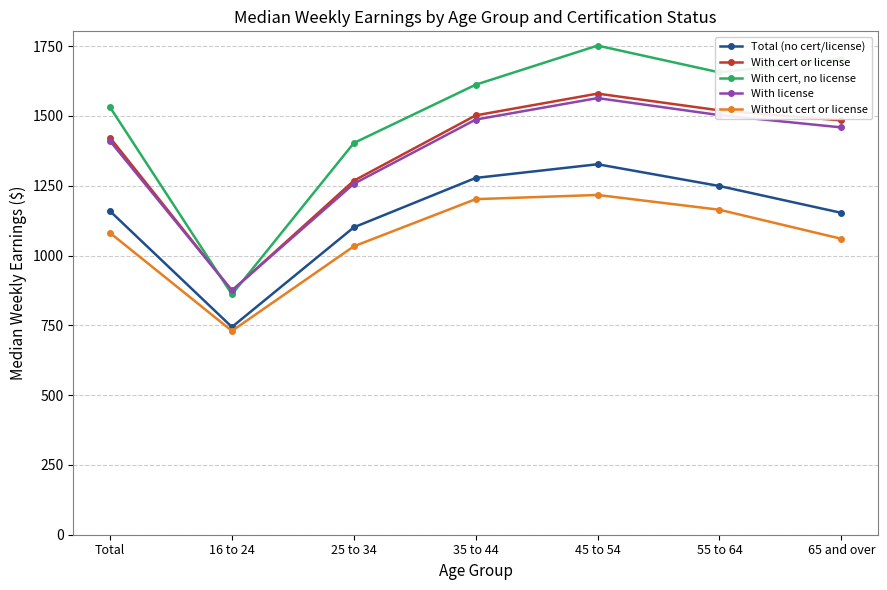

True or false: With cert, no license has a value of 1531 at Total.

True